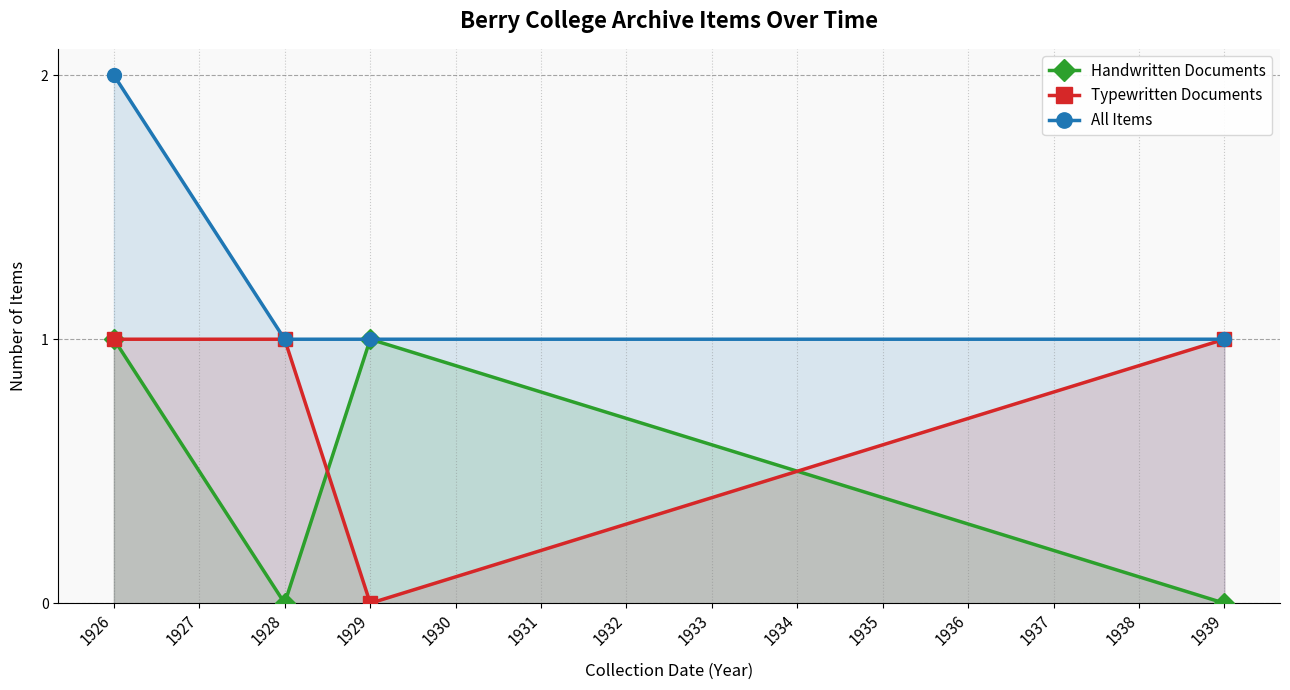

Is the value of All Items at 1939 greater than the value of Typewritten Documents at 1929?

Yes